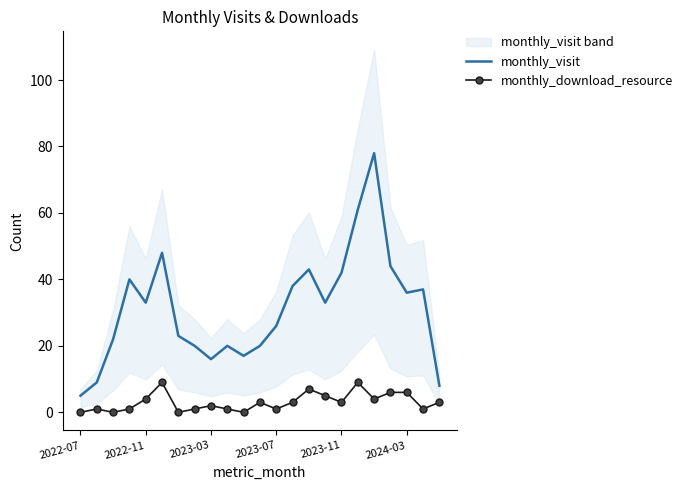

What is the greatest value displayed?

78